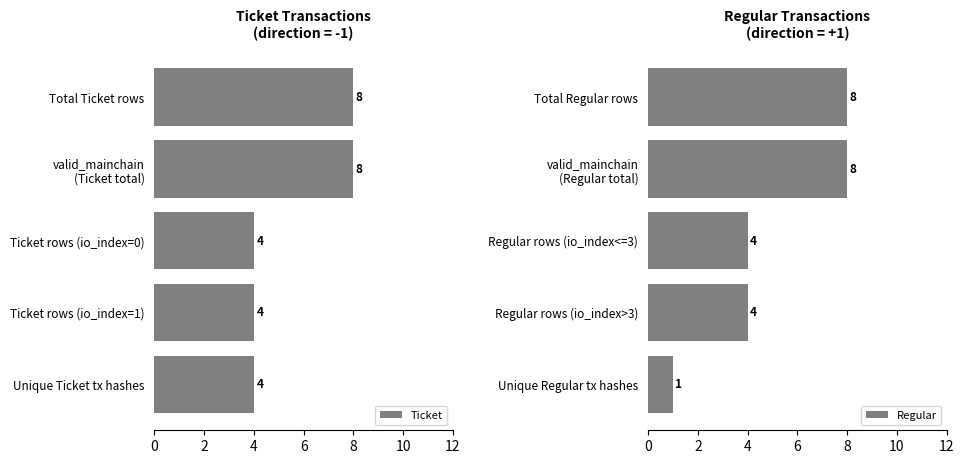

Count the Ticket values in the range 4 to 8.

5